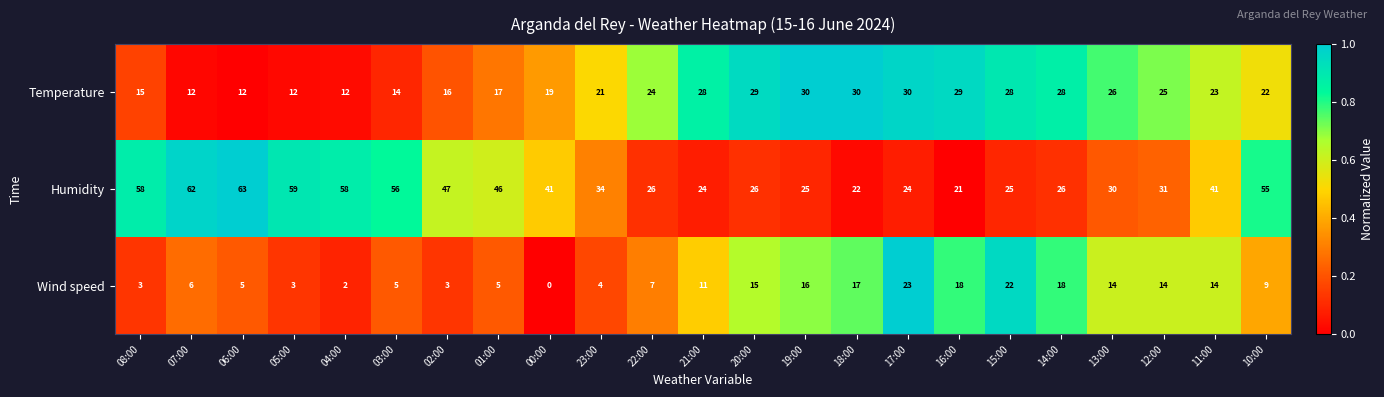

Rank the series by their maximum value, from highest to lowest.

Humidity, Temperature, Wind speed